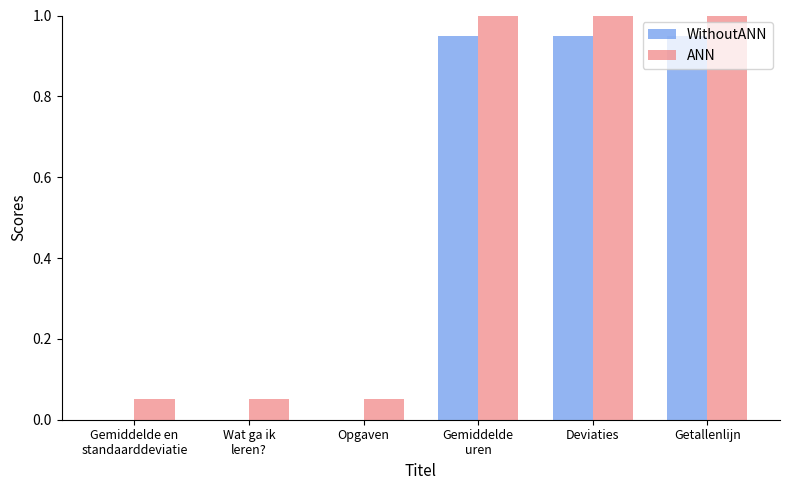

Is it true that ANN equals 1.5 at Deviaties?

False